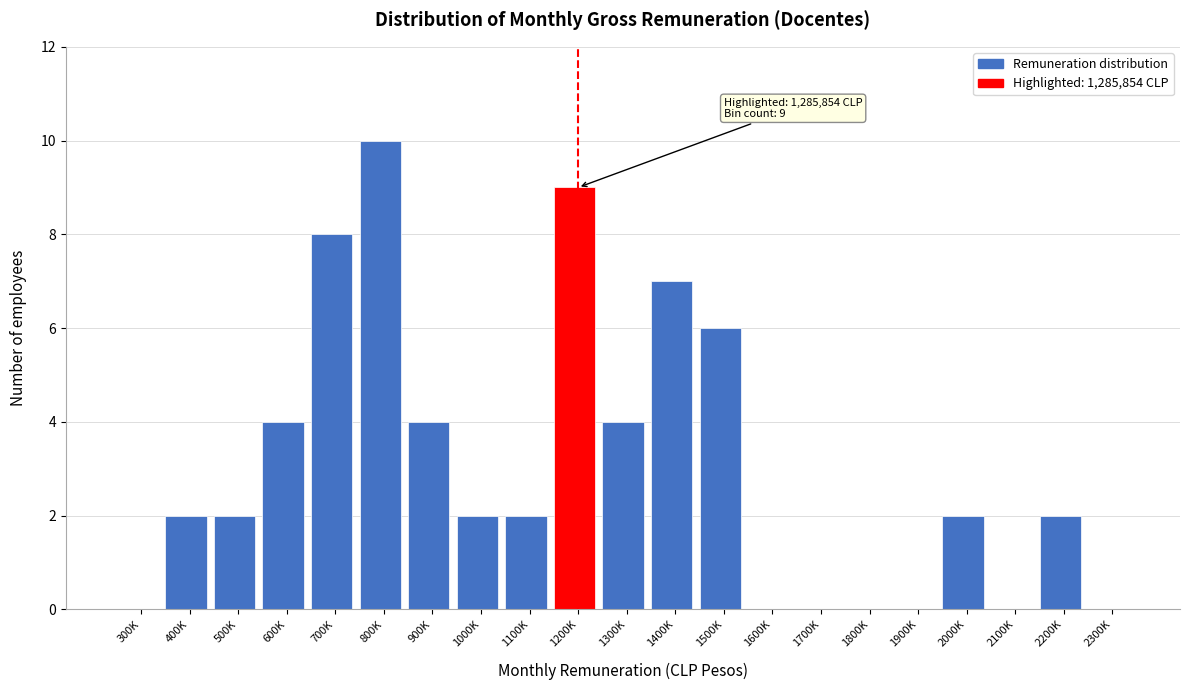

Reading left to right, extract all data points from this chart.

300K=0	400K=2	500K=2	600K=4	700K=8	800K=10	900K=4	1000K=2	1100K=2	1200K=9	1300K=4	1400K=7	1500K=6	1600K=0	1700K=0	1800K=0	1900K=0	2000K=2	2100K=0	2200K=2	2300K=0